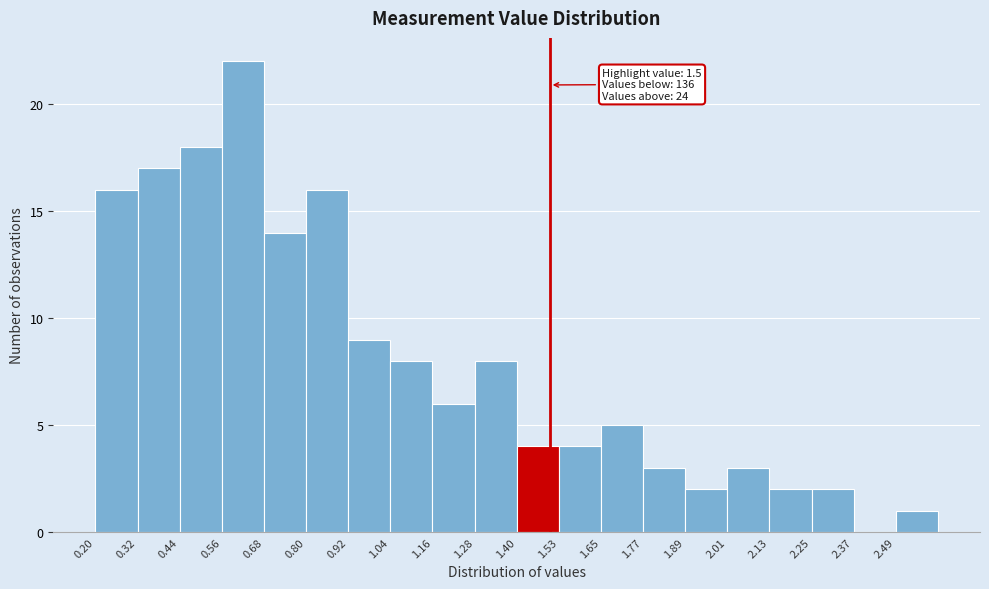

Which range on the x-axis has the tallest bar?

0.56 to 0.68